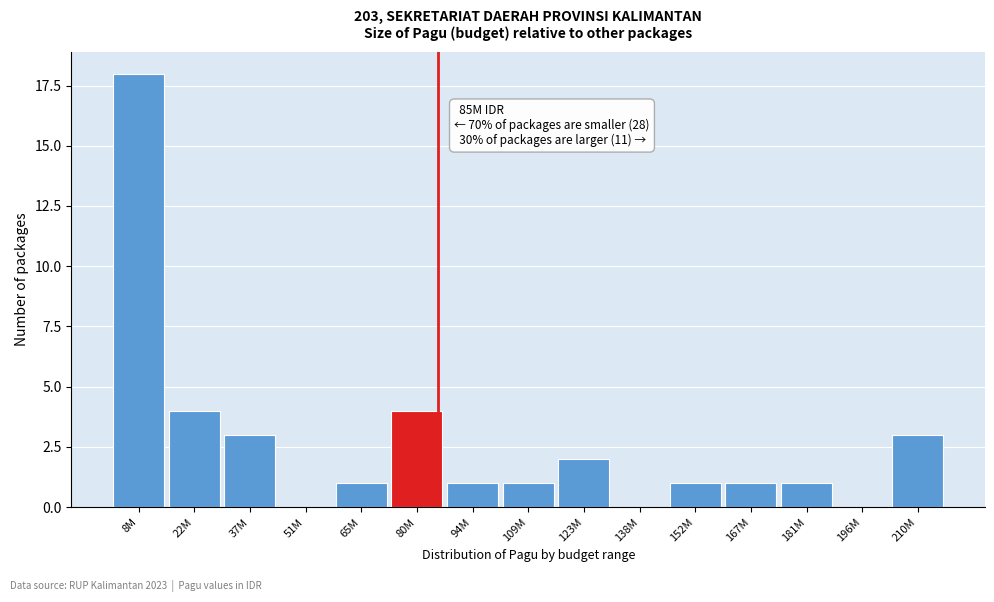

Reading left to right, transcribe all the data shown in this chart.

8M=18	22M=4	37M=3	51M=0	65M=1	80M=4	94M=1	109M=1	123M=2	138M=0	152M=1	167M=1	181M=1	196M=0	210M=3